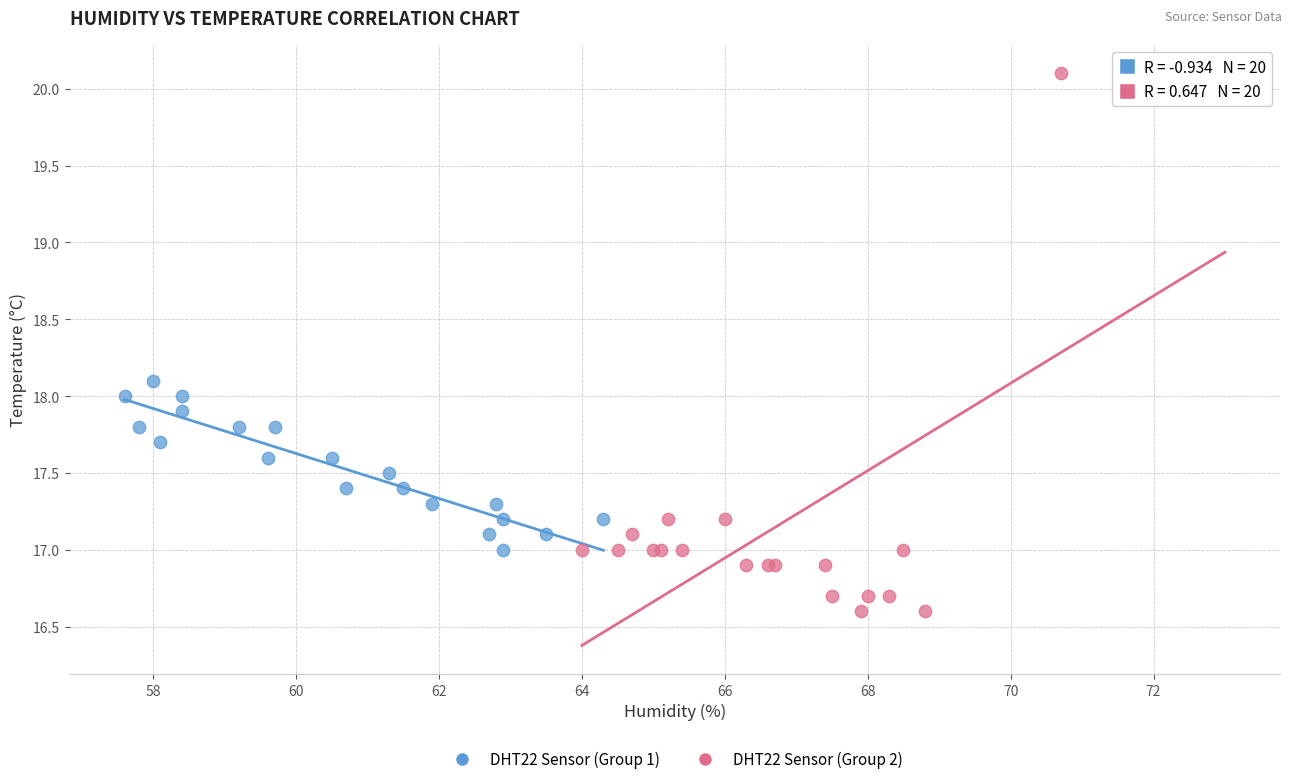

What are all the series names shown in the legend?

DHT22 Sensor (Group 1), DHT22 Sensor (Group 2)